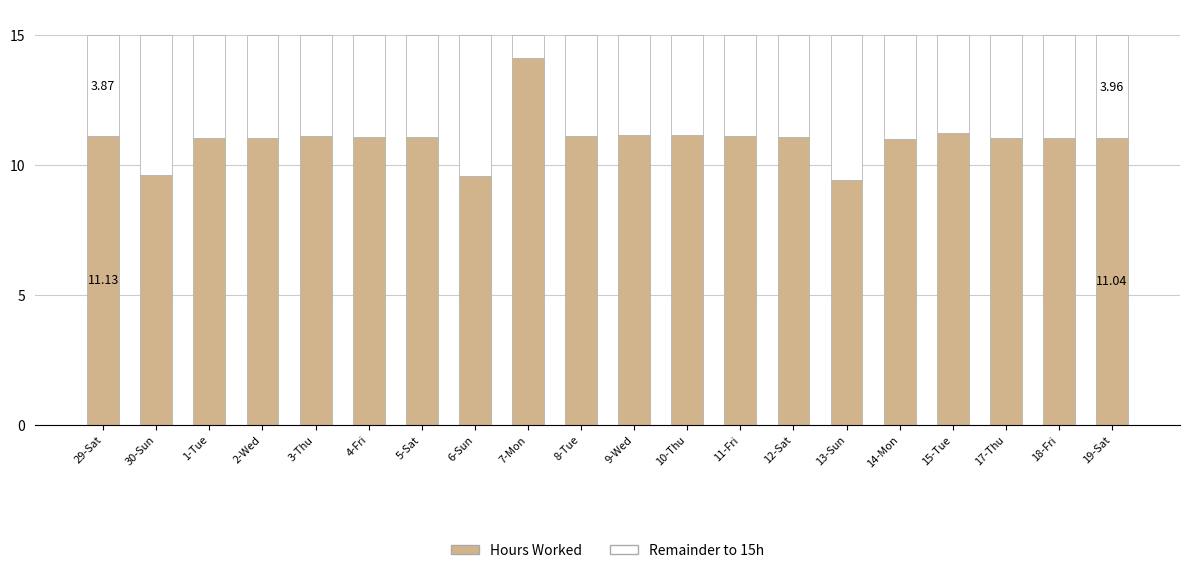

Are the bars horizontal?

No